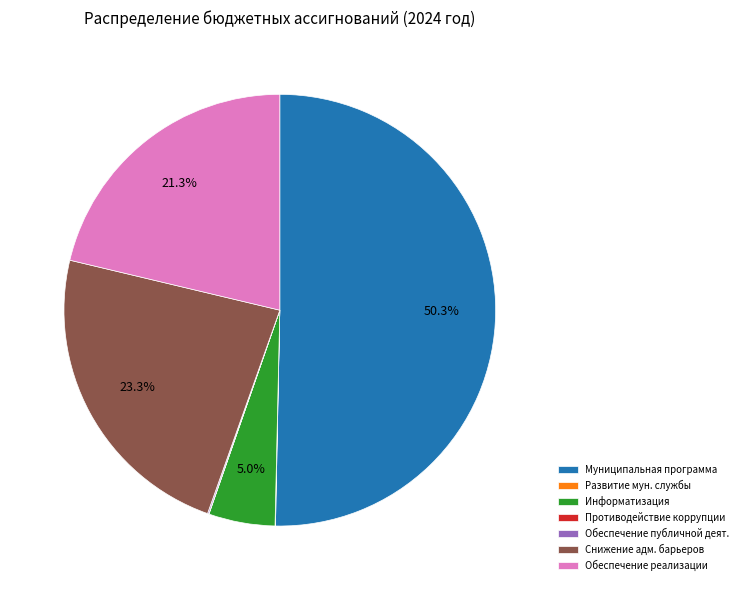

Which slice represents more than half of the pie?

Муниципальная программа